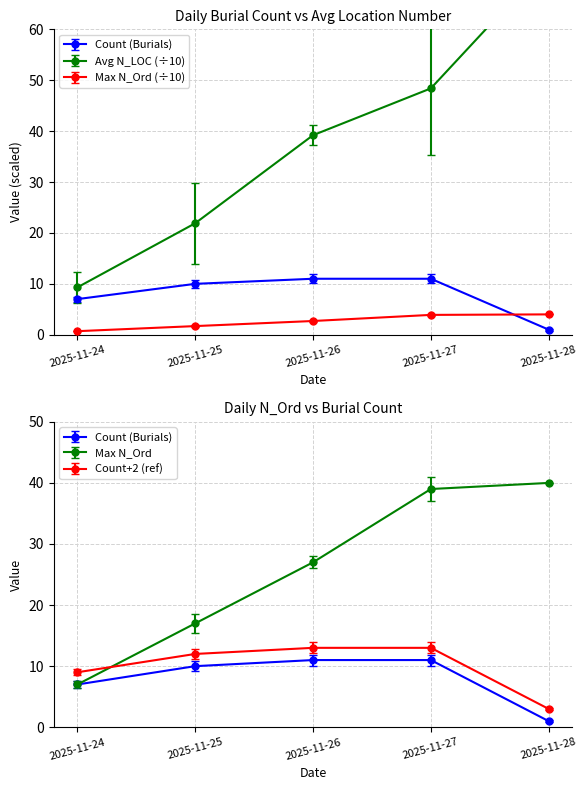

What is the sum of the Avg N_LOC values at 2025-11-25 and 2025-11-28?

95.2